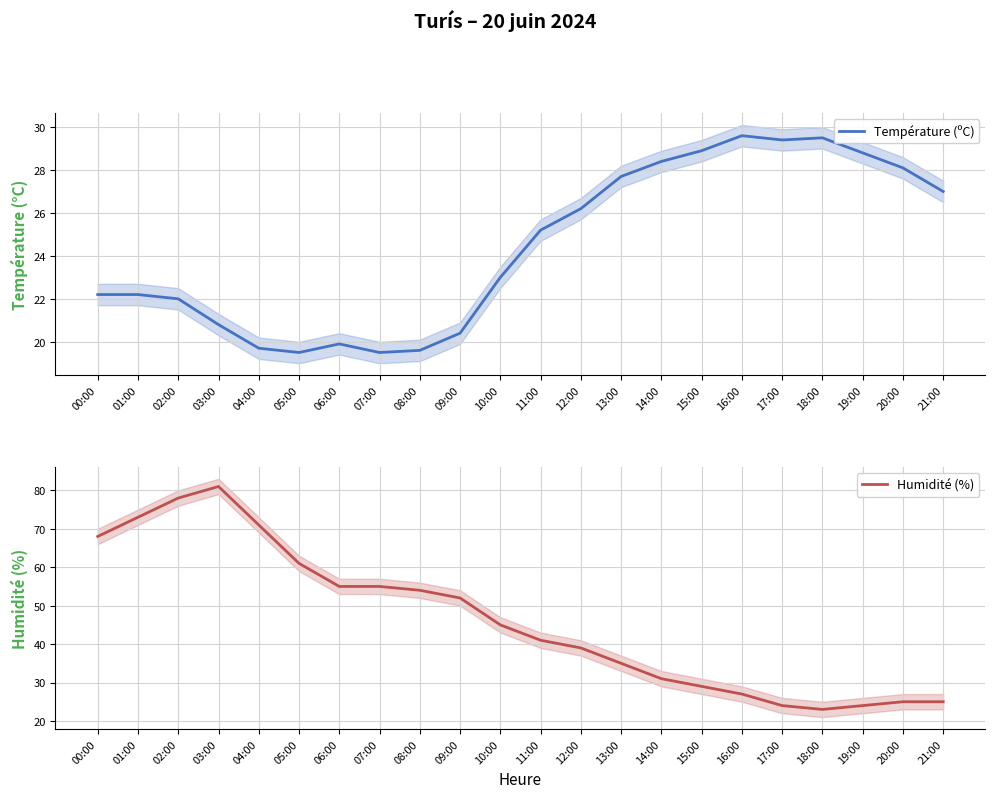

Rank the series by their average value, from lowest to highest.

Température (ºC), Humidité (%)